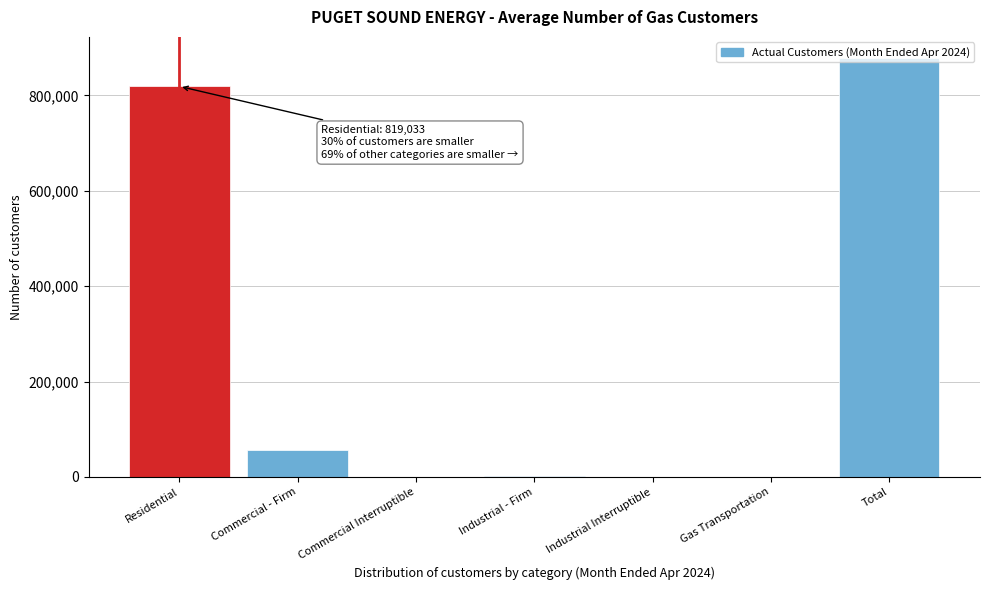

What is the sum of all values?

1757698